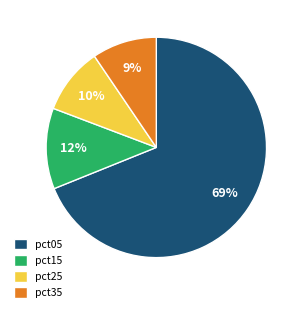

Between pct05 and pct15, which is larger?

pct05